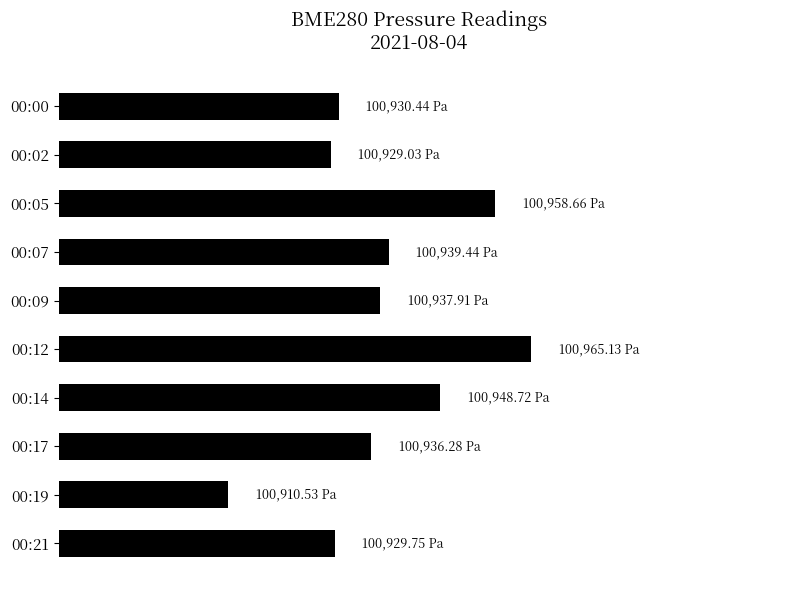

Does the chart contain any negative values?

No